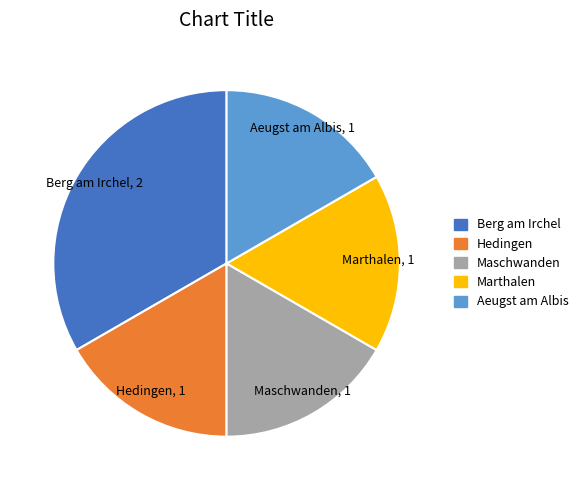

Does Maschwanden account for over 50% of the chart?

No